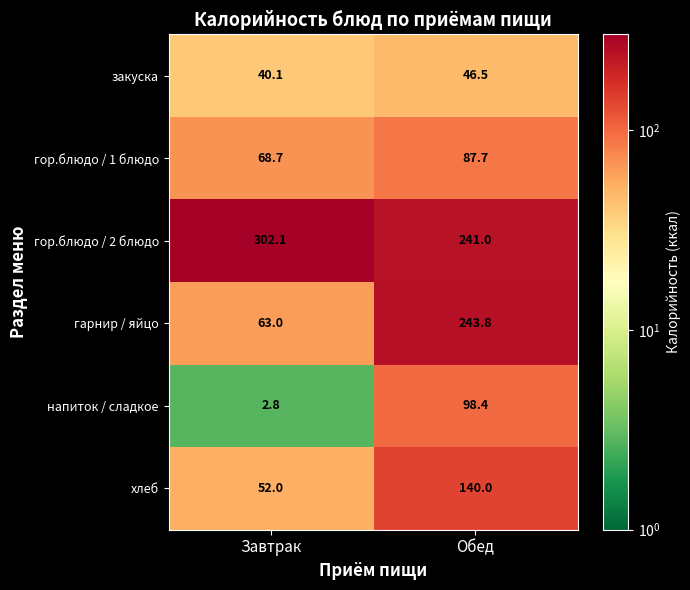

Which series has the largest range (max minus min)?

гарнир / яйцо